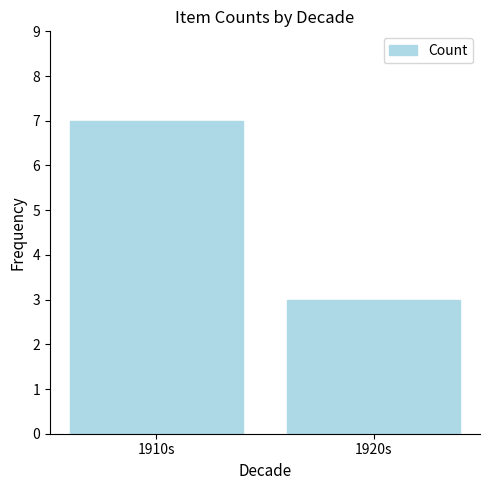

Count the number of categories in the chart.

2